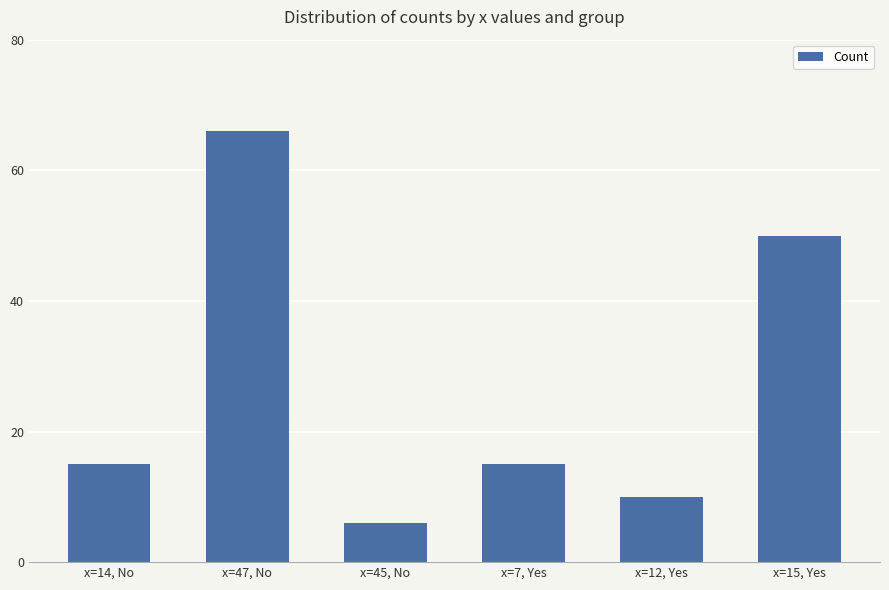

Between x=47, No and x=7, Yes, which is larger?

x=47, No